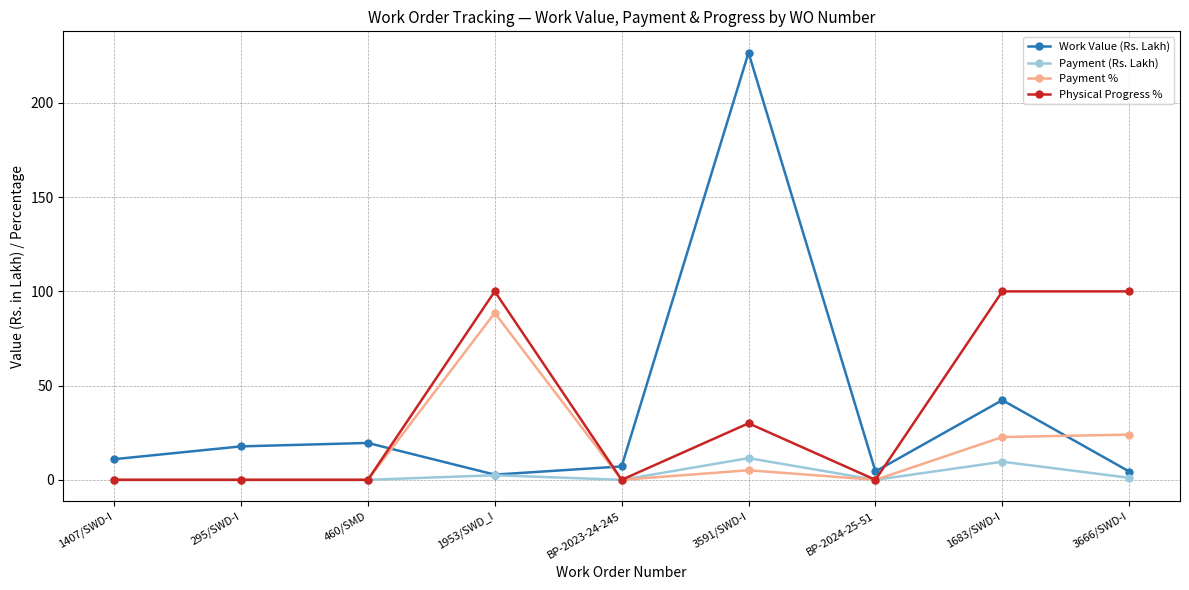

Count the number of data series in this chart.

4